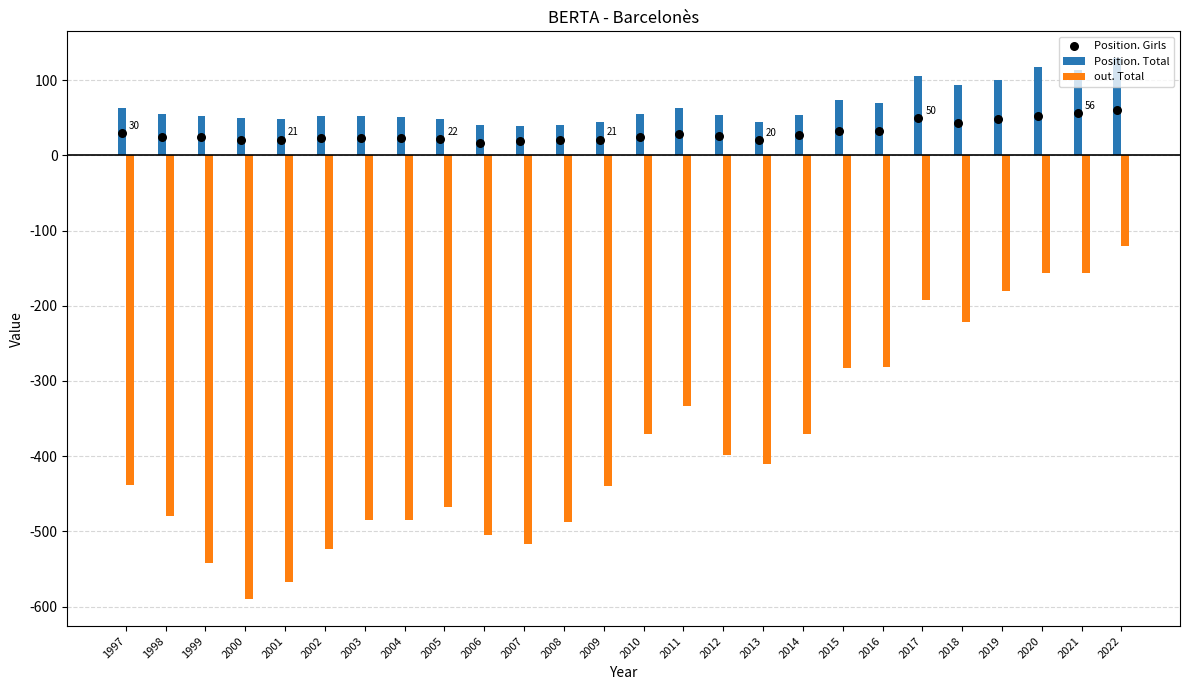

Which series has the largest total across all categories?

Position. Total